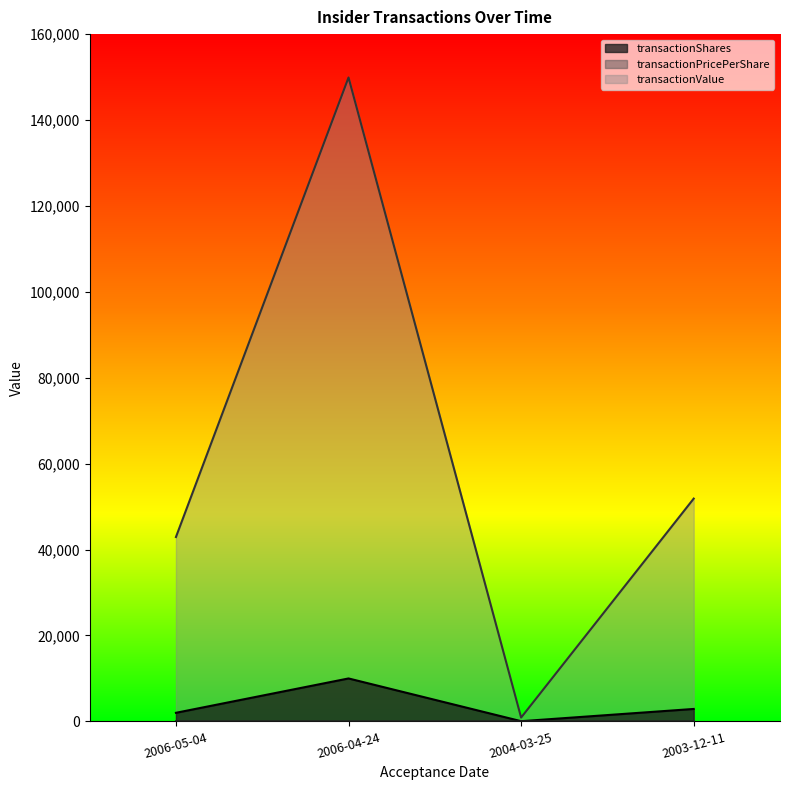

Which series has the widest spread of values?

transactionValue